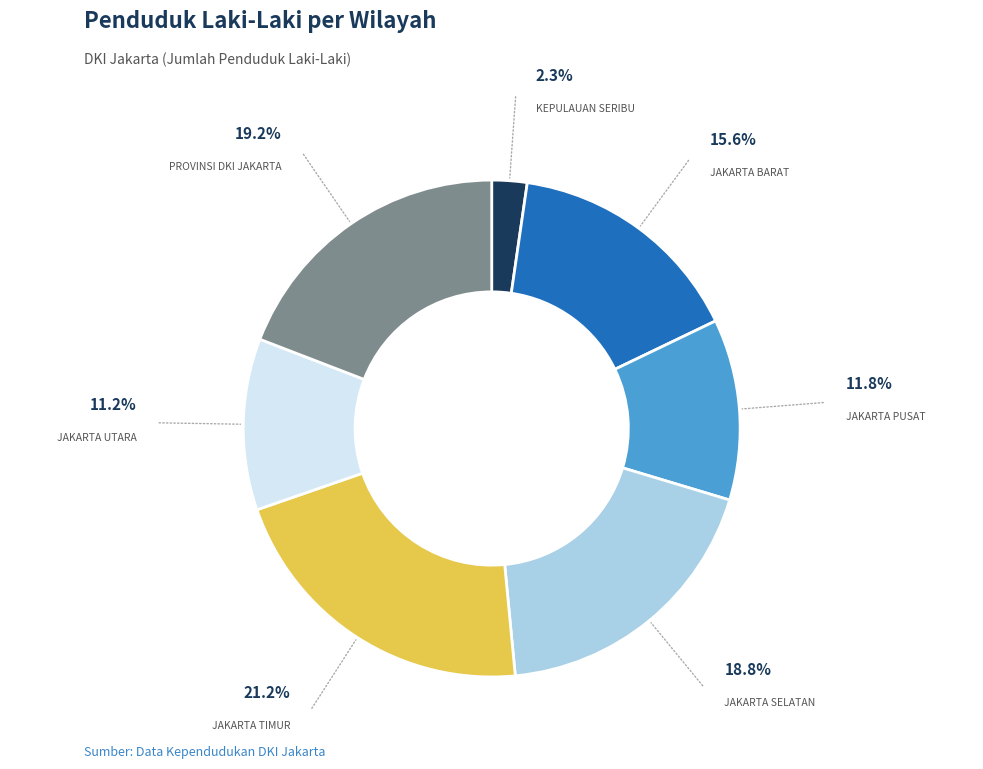

Is there any slice that represents more than half of the pie?

No